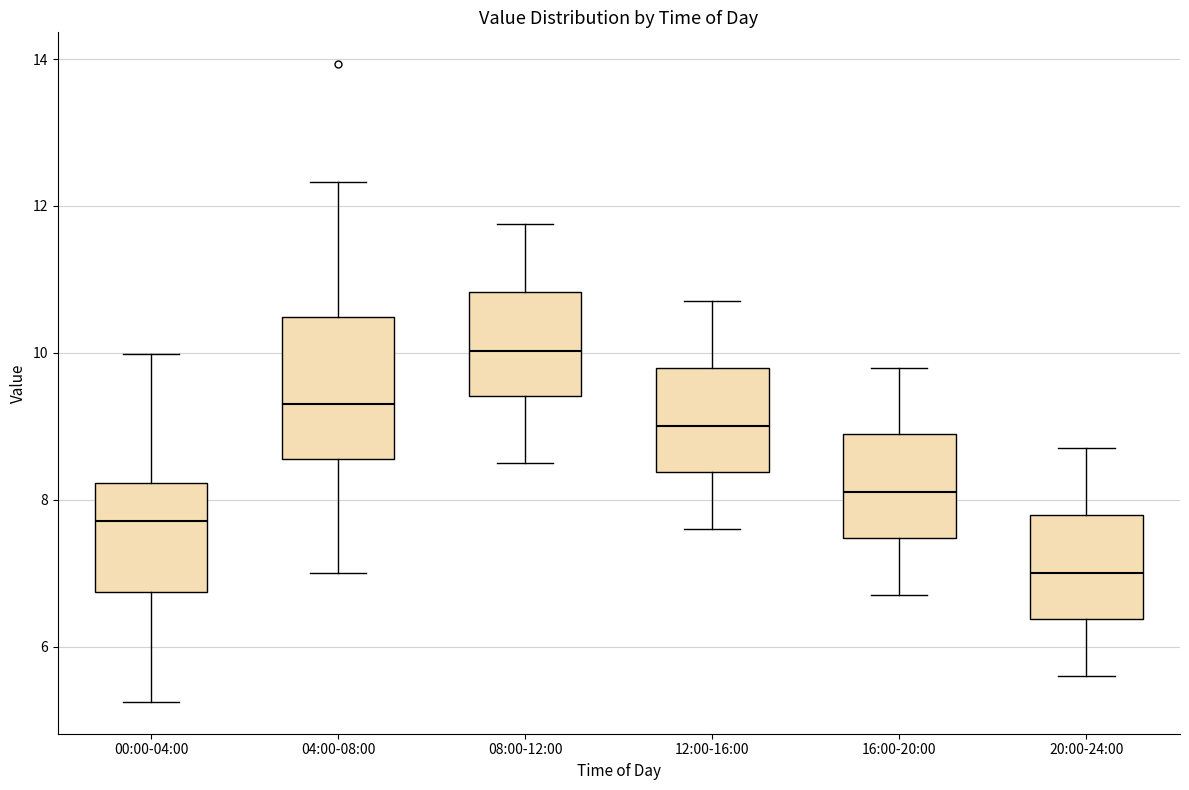

Which box's median line is the highest?

08:00-12:00